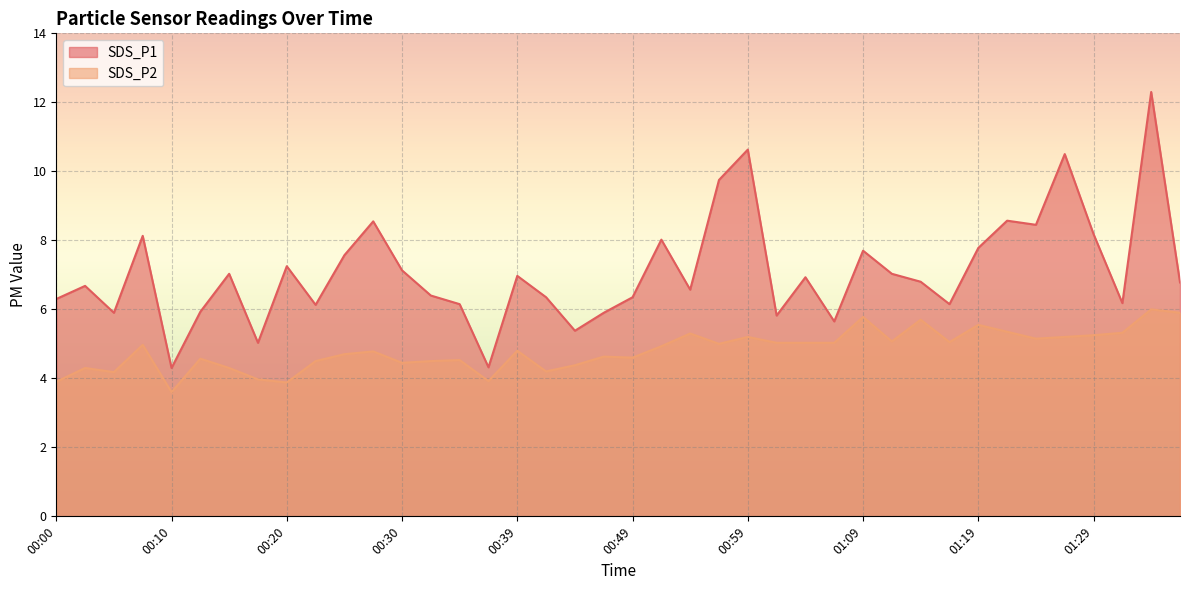

How many interior local valleys does the SDS_P2 series have?

11